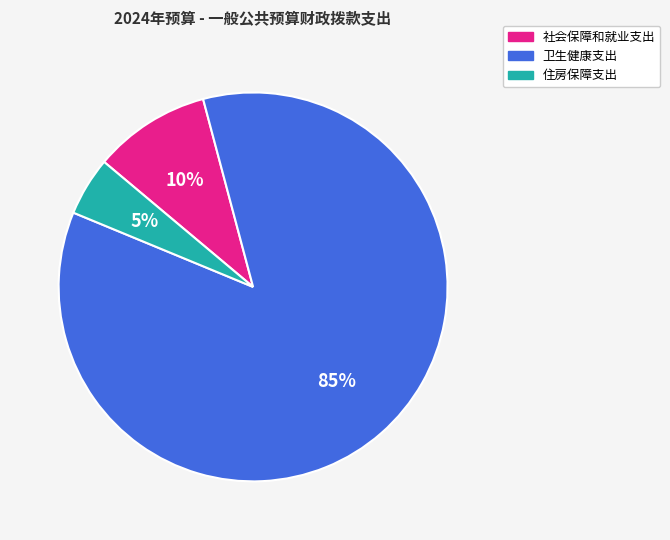

Is there a majority slice in this chart?

Yes